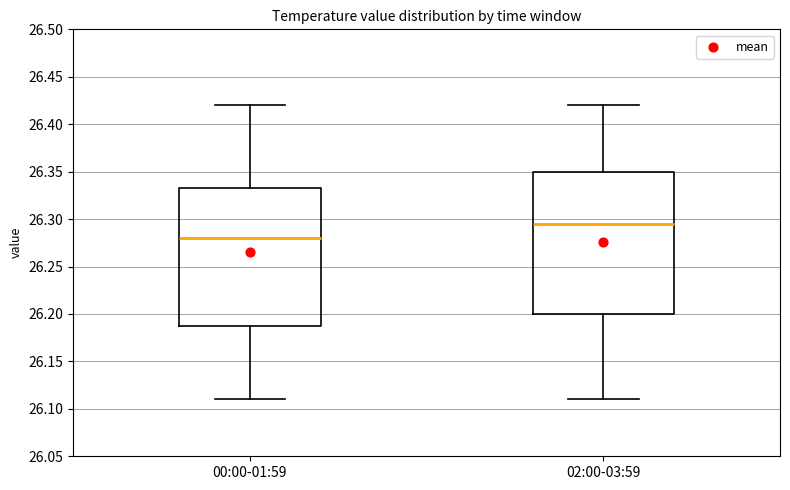

Reading left to right, read every box against the y-axis: the position of its median line, the range the box covers, and the ends of its whiskers. The values are not printed on the chart, so give them approximately, as read against the axis.

00:00-01:59: median 26.280, box 26.190 to 26.335, whiskers 26.110 to 26.420
02:00-03:59: median 26.295, box 26.200 to 26.350, whiskers 26.110 to 26.420